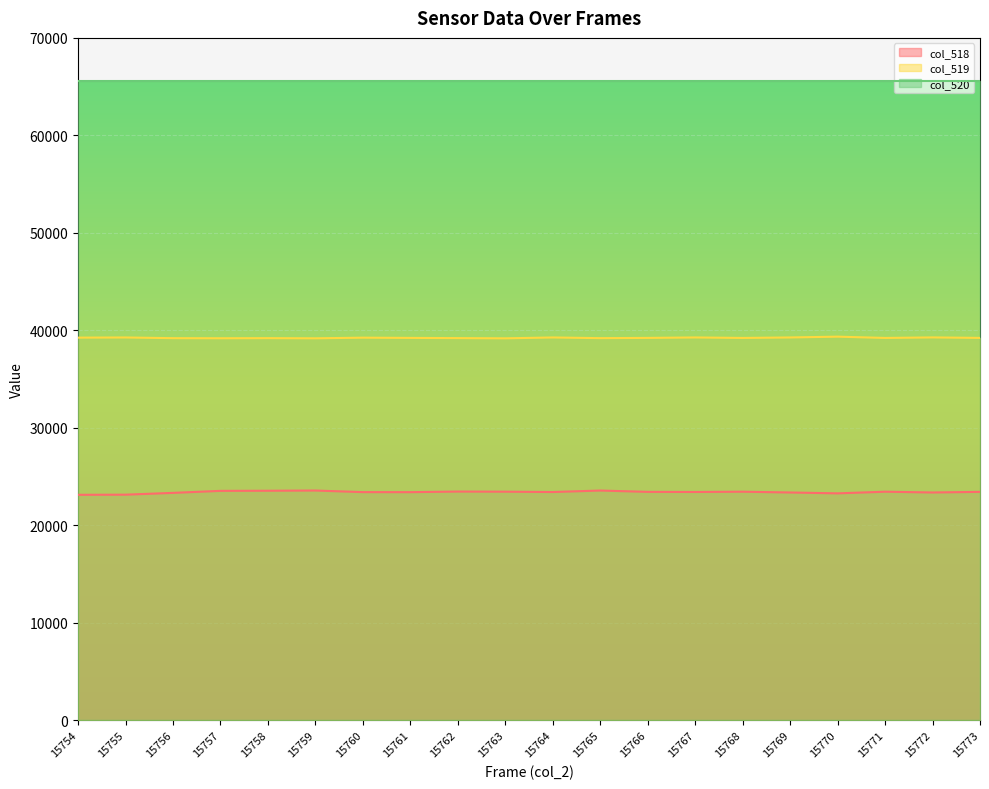

Which series changed the most between 15769 and 15771?

col_518